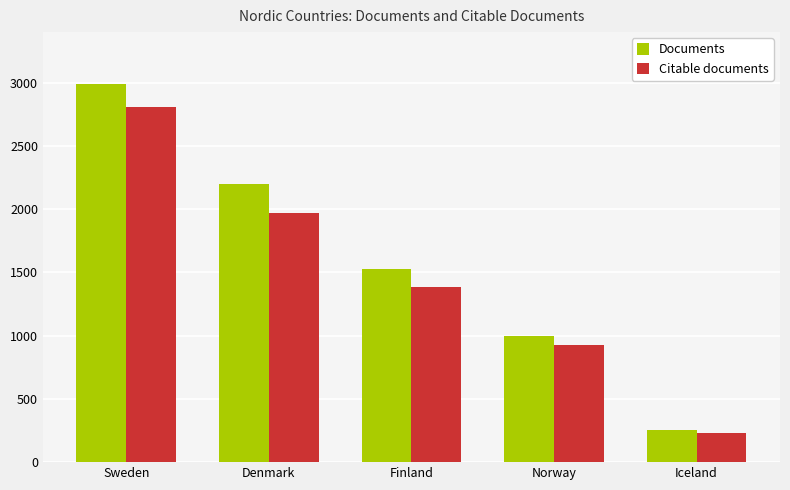

What is the sum of all Documents values?

7969